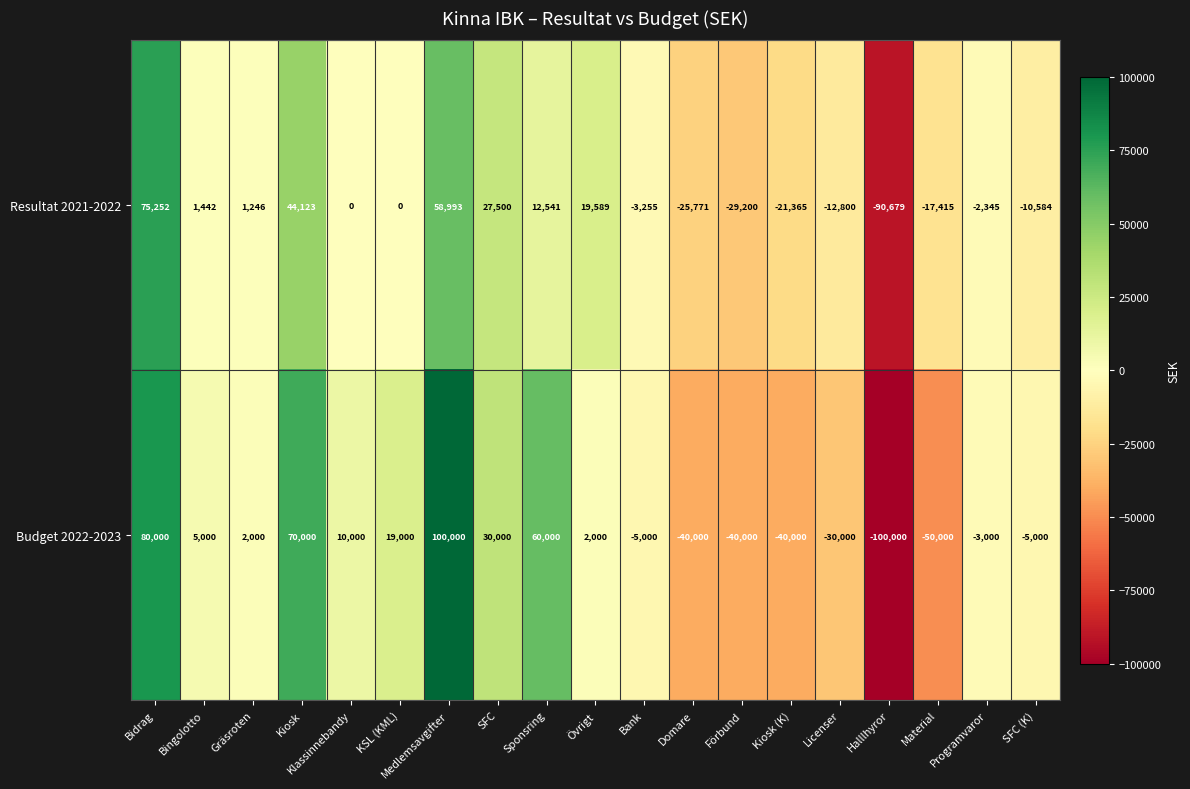

What is the spread (max minus min) of values at SFC?

2500